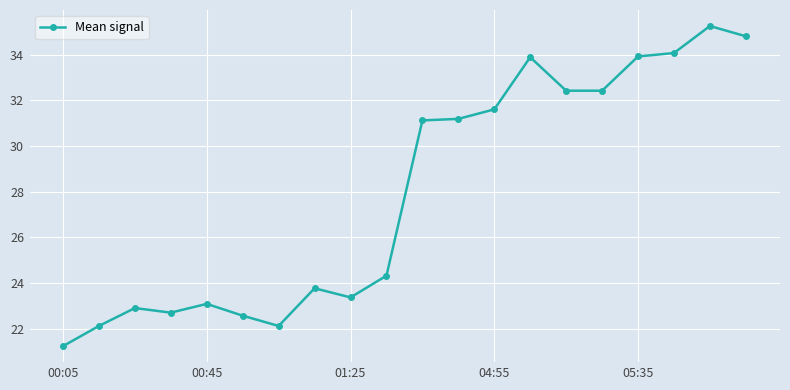

What is the value of the 1st point from the left?

21.2